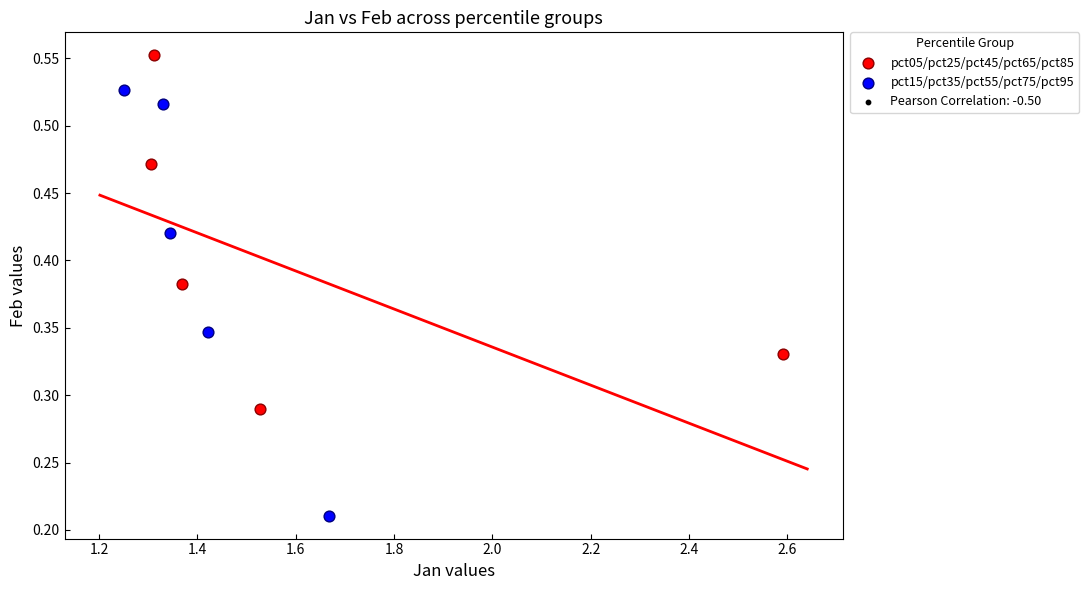

Which series reaches the maximum Y coordinate?

pct05/pct25/pct45/pct65/pct85